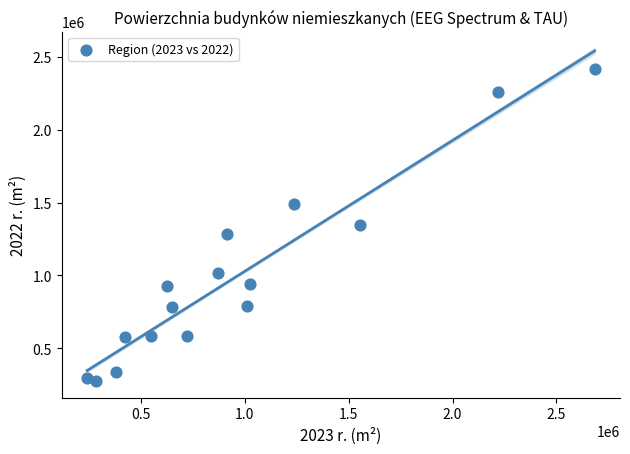

What is the range of Y values (max minus min)?

2142336